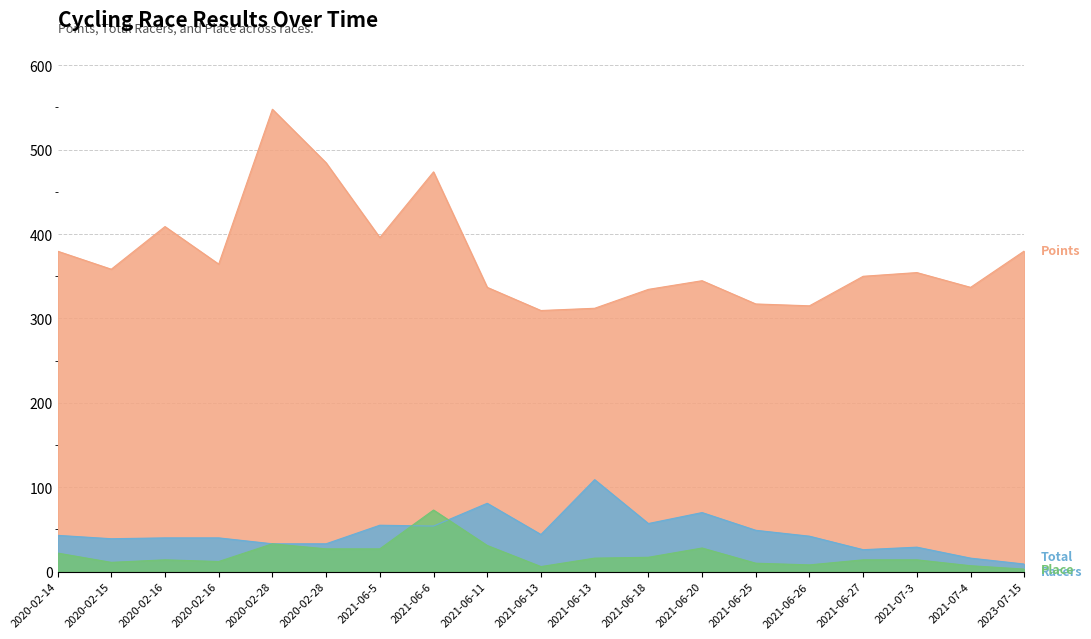

Which series has the largest total across all categories?

Points